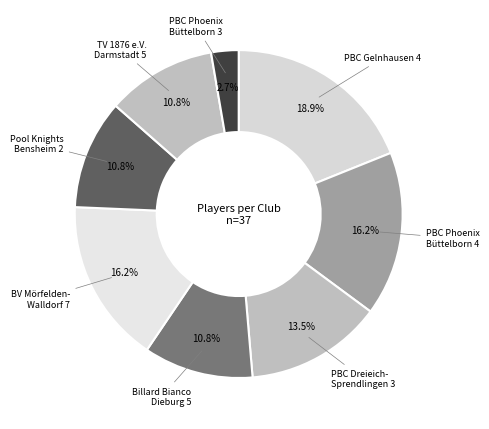

To the nearest percent, what is the difference between the PBC Phoenix Büttelborn 4 and Pool Knights Bensheim 2 slice percentages?

5%